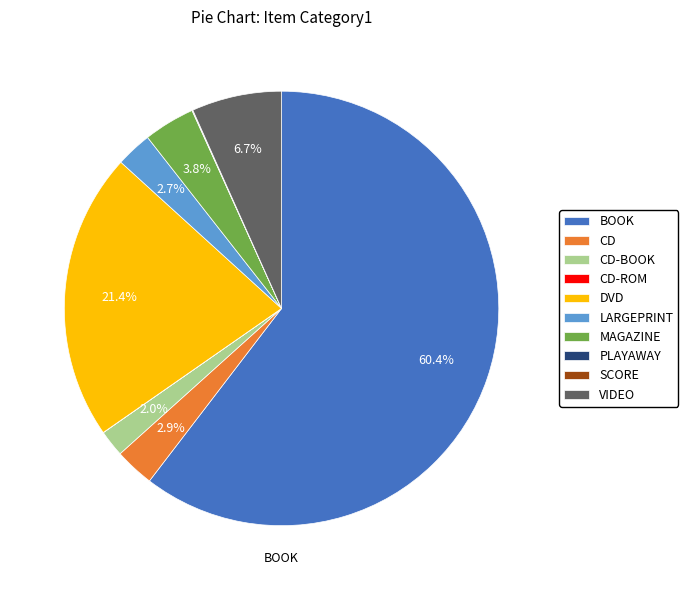

Is it true that CD is 3% of the pie?

True